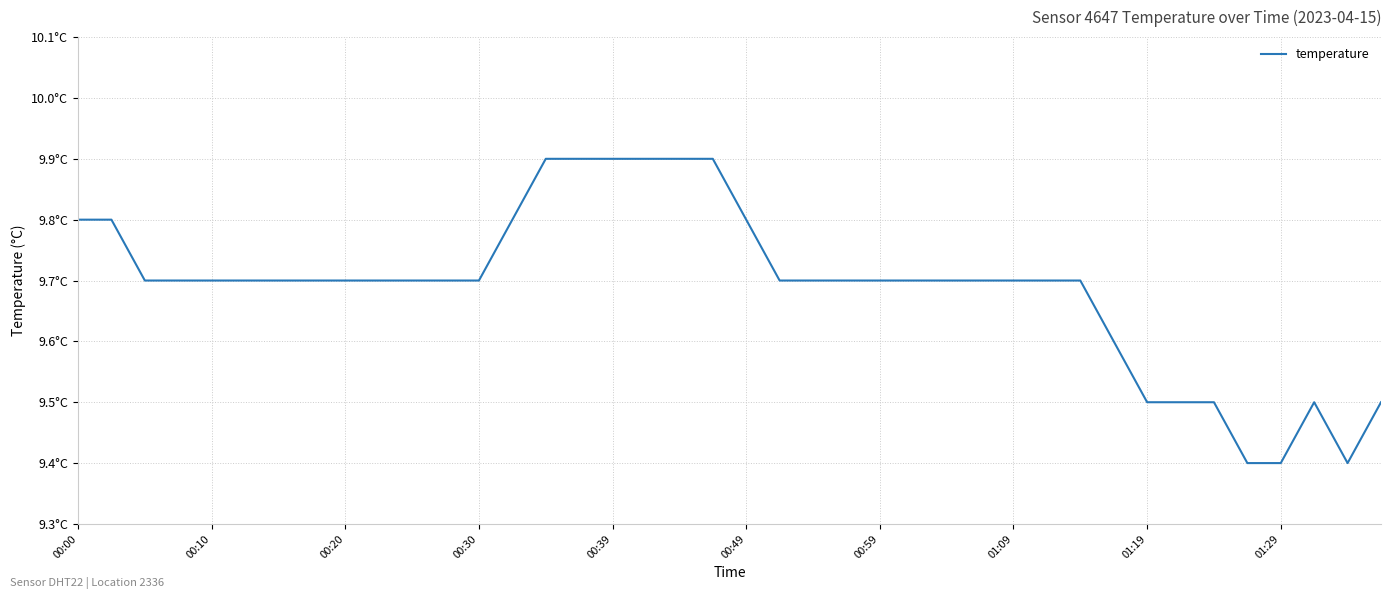

What is the value of the 9th point from the left?

9.7